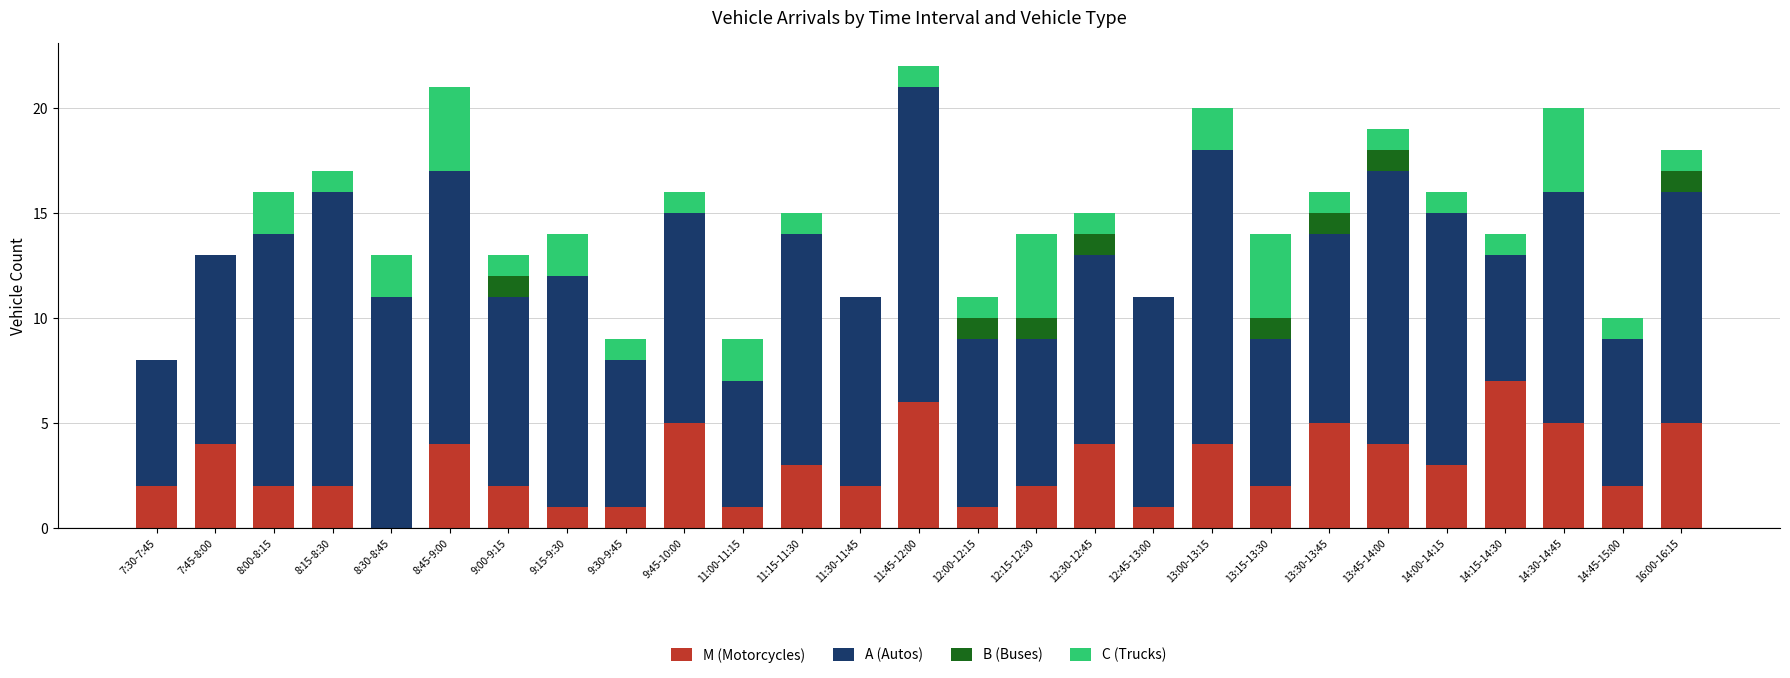

How many series are shown in this chart?

4